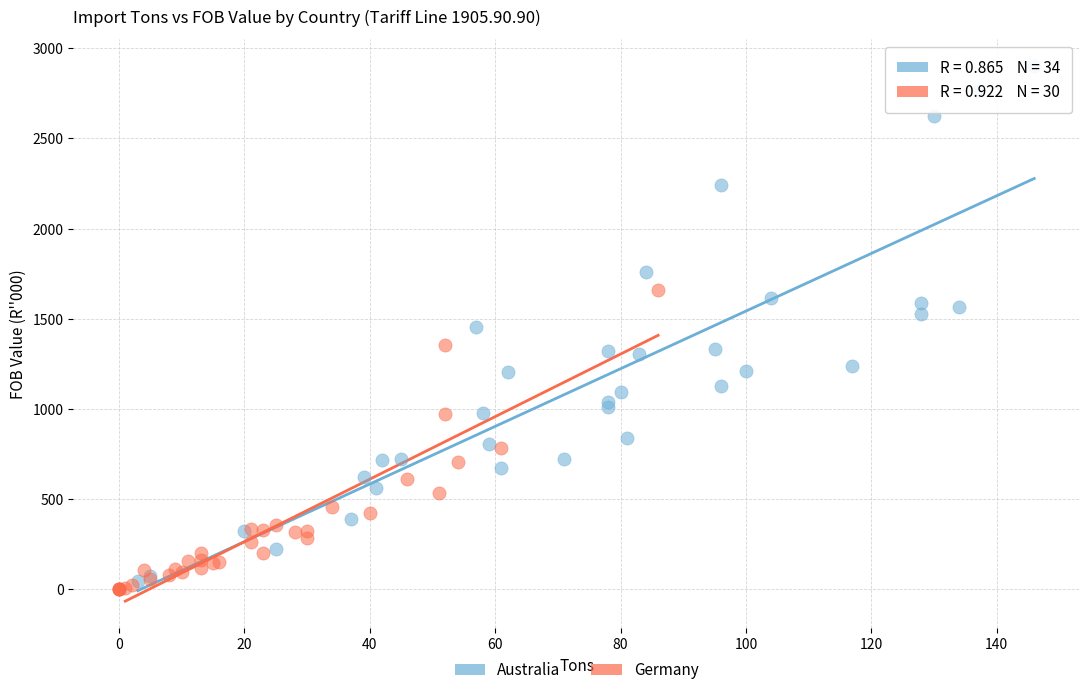

Which series has the largest Y range (max minus min)?

Australia